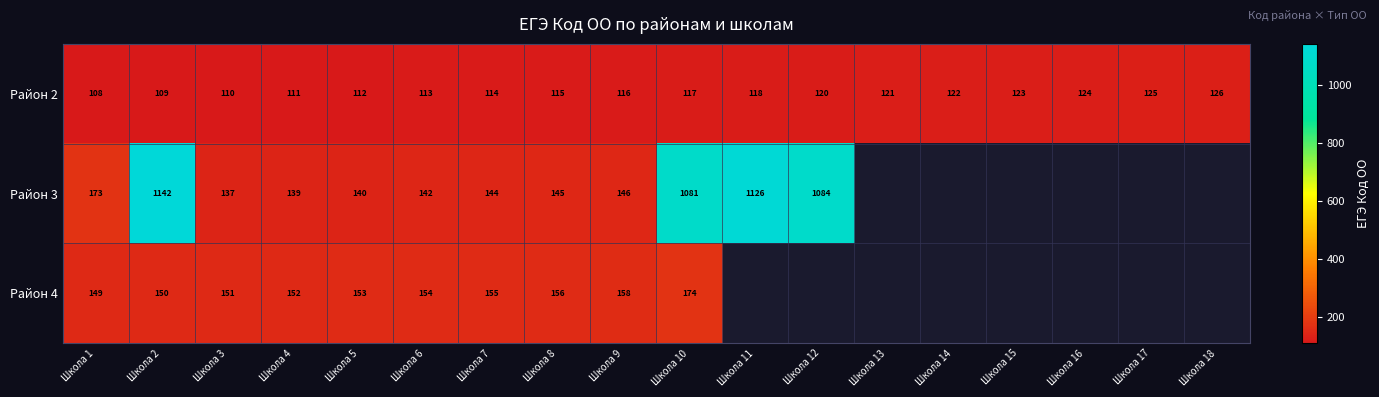

Between Школа 12 and Школа 13, which is larger?

Школа 13